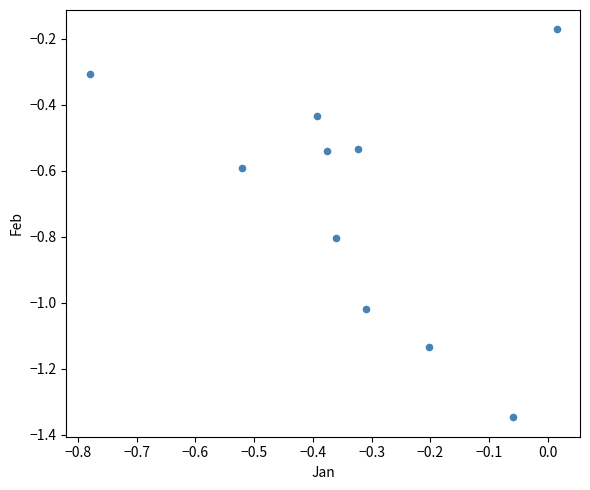

What is the range of X values (max minus min)?

0.8